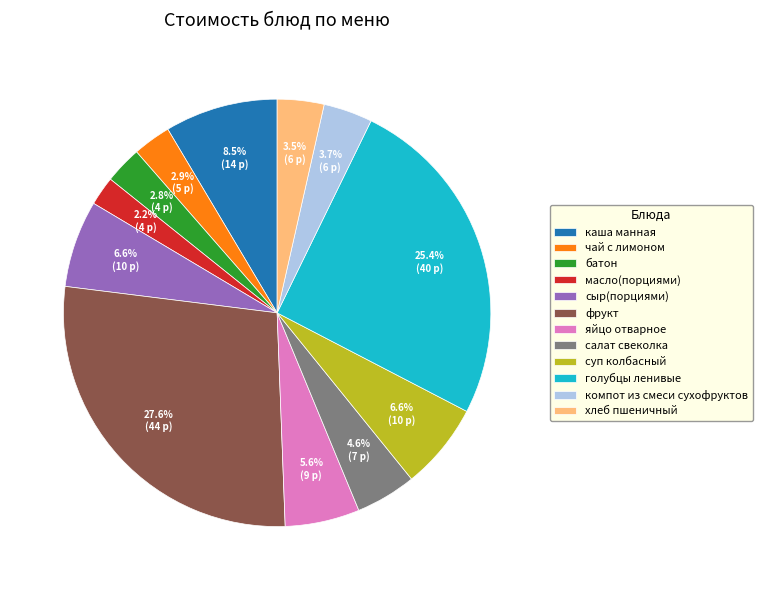

What percentage is the компот из смеси сухофруктов slice, to the nearest percent?

4%